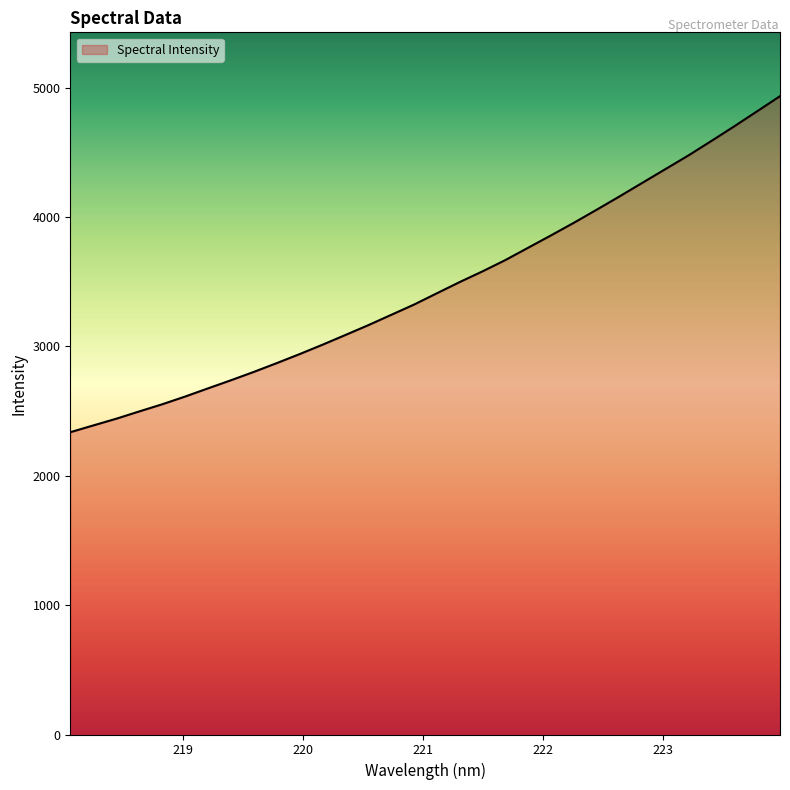

What is the difference between the maximum and minimum values?

2597.5